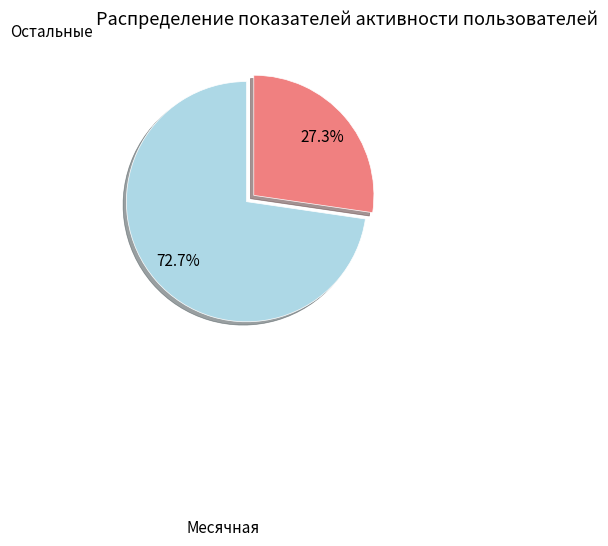

What is the smallest slice in the pie chart?

Остальные